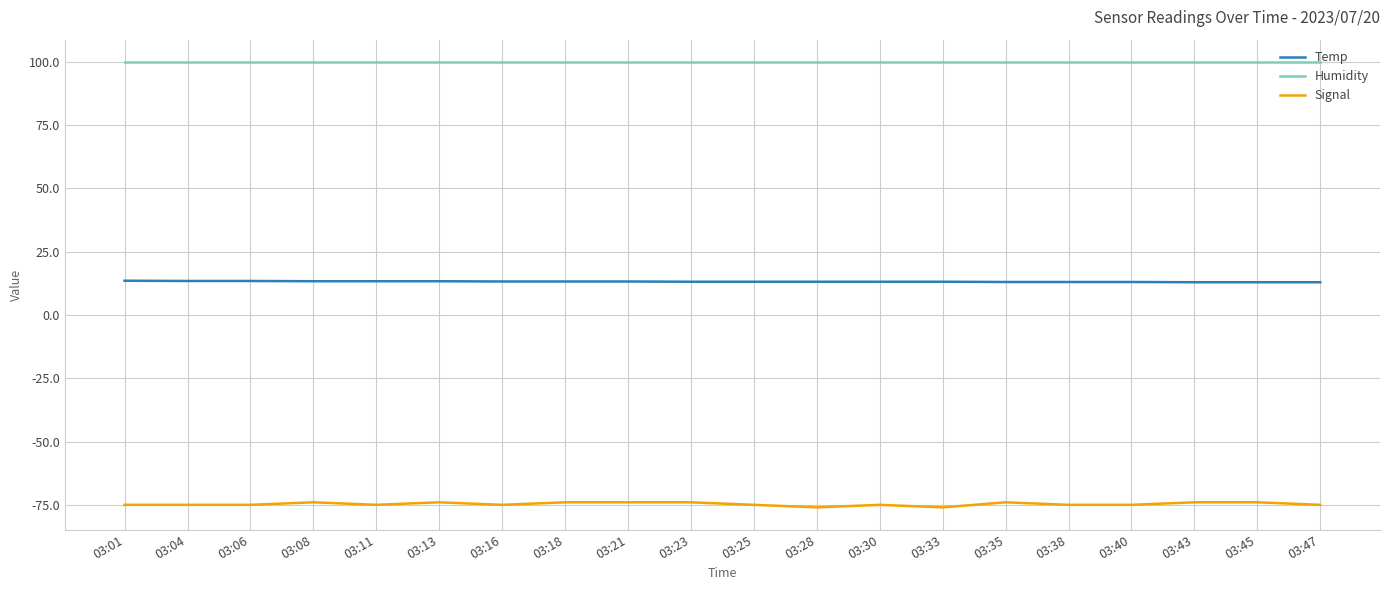

The value of Temp at 03:28 is 20.3. True or false?

False